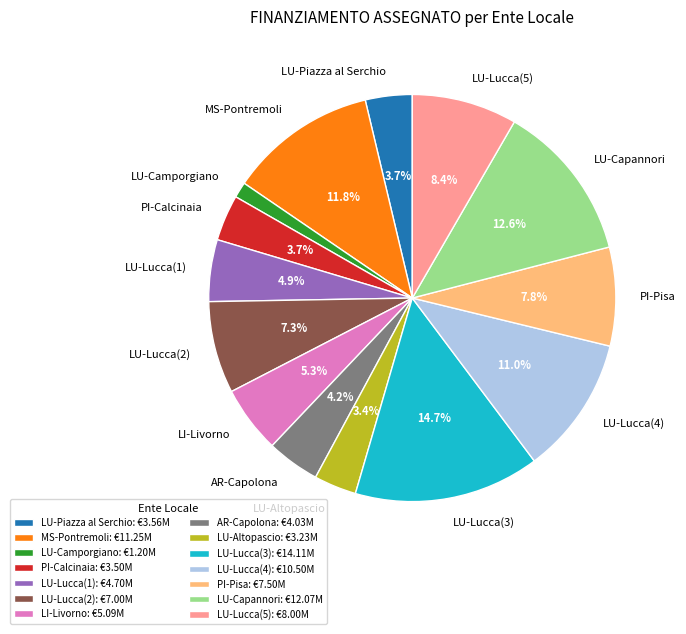

Is there any slice that represents more than half of the pie?

No